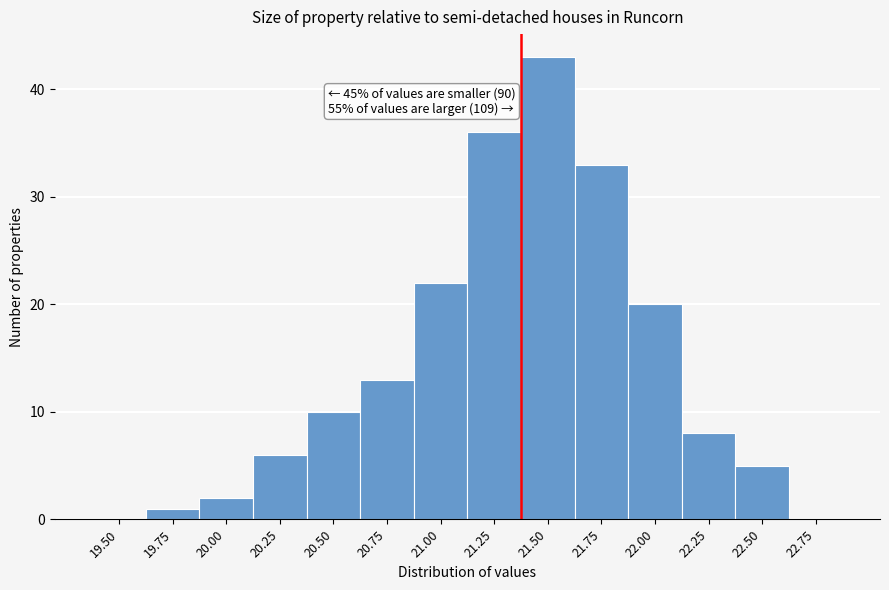

Reading left to right, what are all the values shown in this chart?

19.50=0	19.75=1	20.00=2	20.25=6	20.50=10	20.75=13	21.00=22	21.25=36	21.50=43	21.75=33	22.00=20	22.25=8	22.50=5	22.75=0